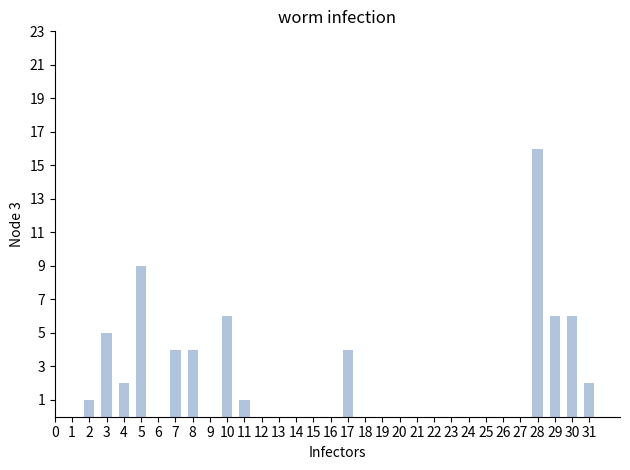

Reading right to left, transcribe all the data shown in this chart.

2	6	6	16	0	4	1	6	4	4	0	9	2	5	1